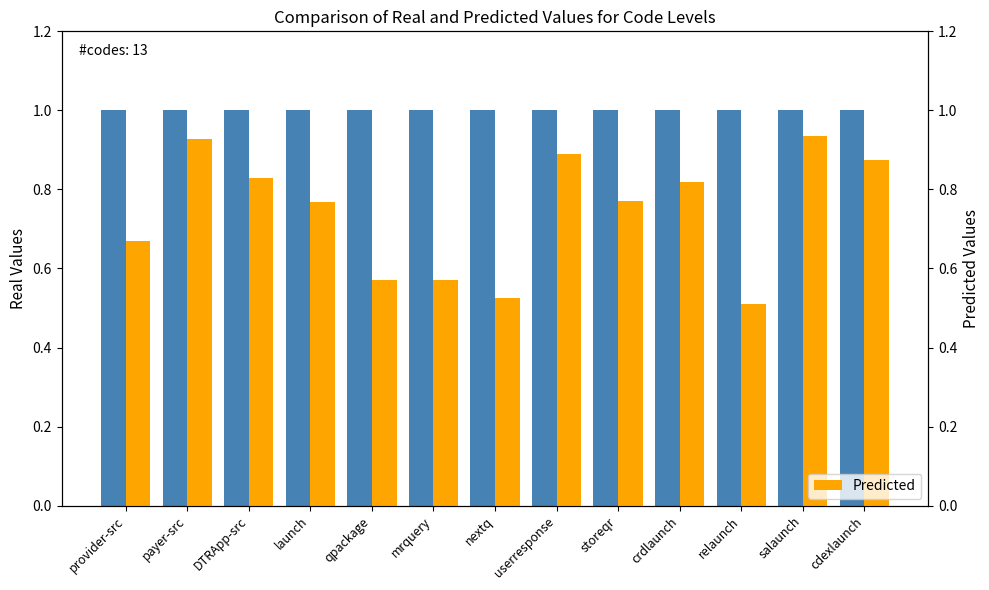

The value of Predicted at qpackage is 0.6. True or false?

True